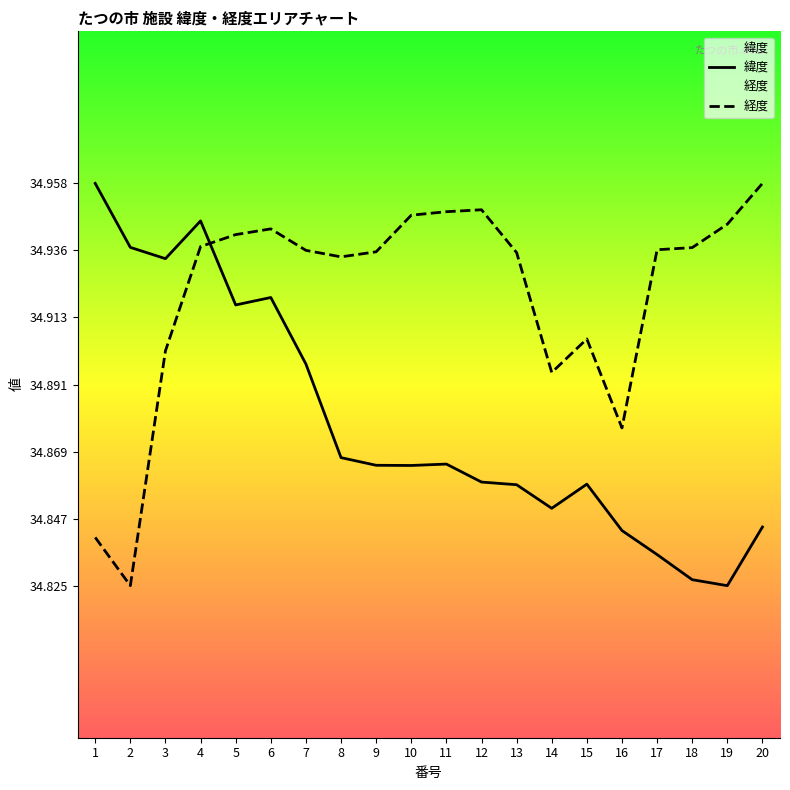

Which category has the highest value across all series?

1